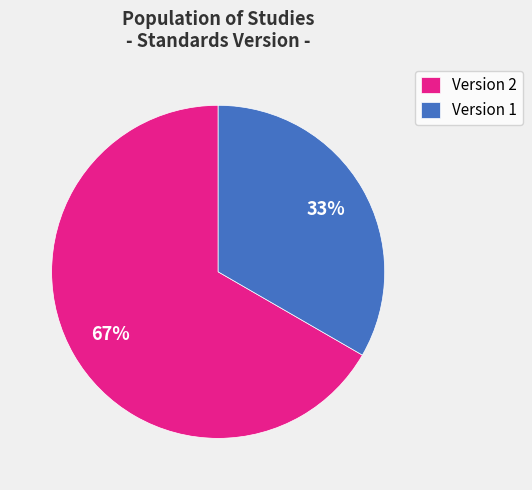

What is the ratio of the value at Version 1 to the value at Version 2?

0.5